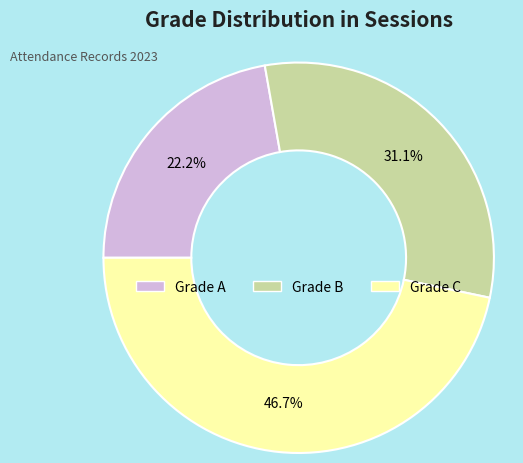

How many segments does this pie chart have?

3